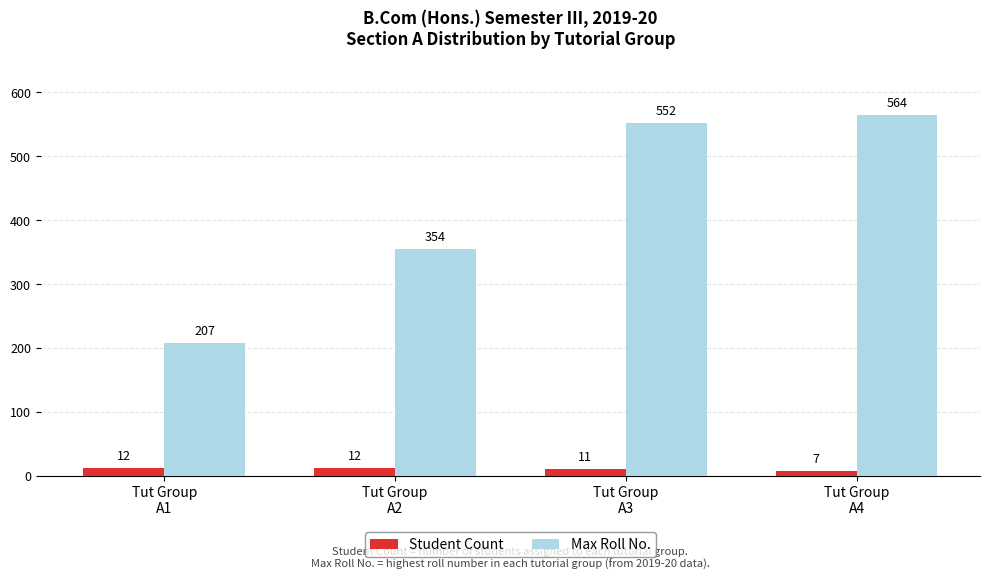

Rank the series by their maximum value, from highest to lowest.

Max Roll No., Student Count